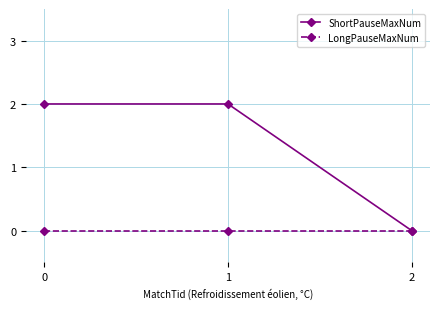

Rank the series at 1 from lowest to highest value.

LongPauseMaxNum, ShortPauseMaxNum